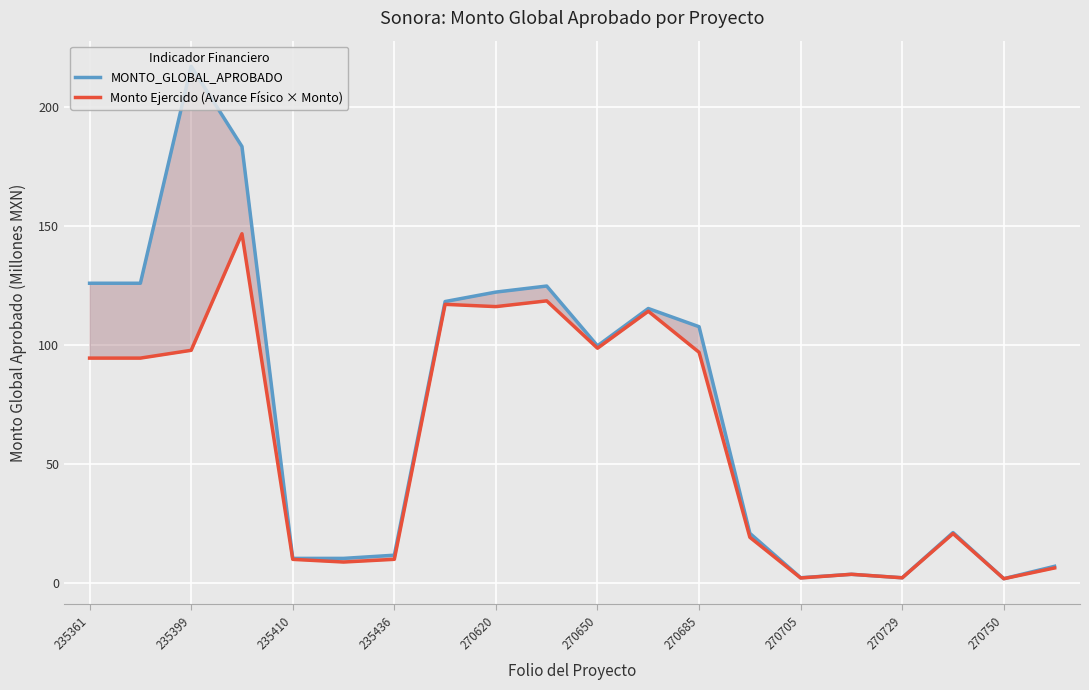

What is the label of the 20th point from the right?

235361